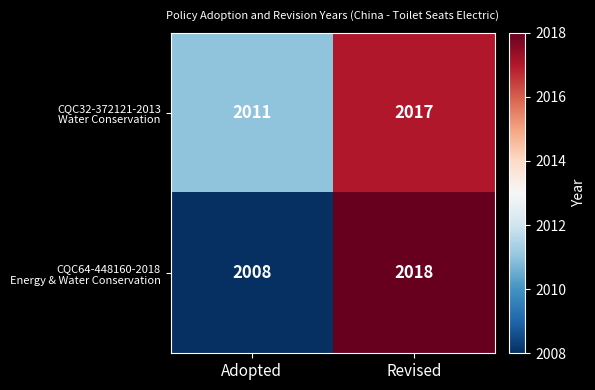

Which category has the lowest value across all series?

Adopted